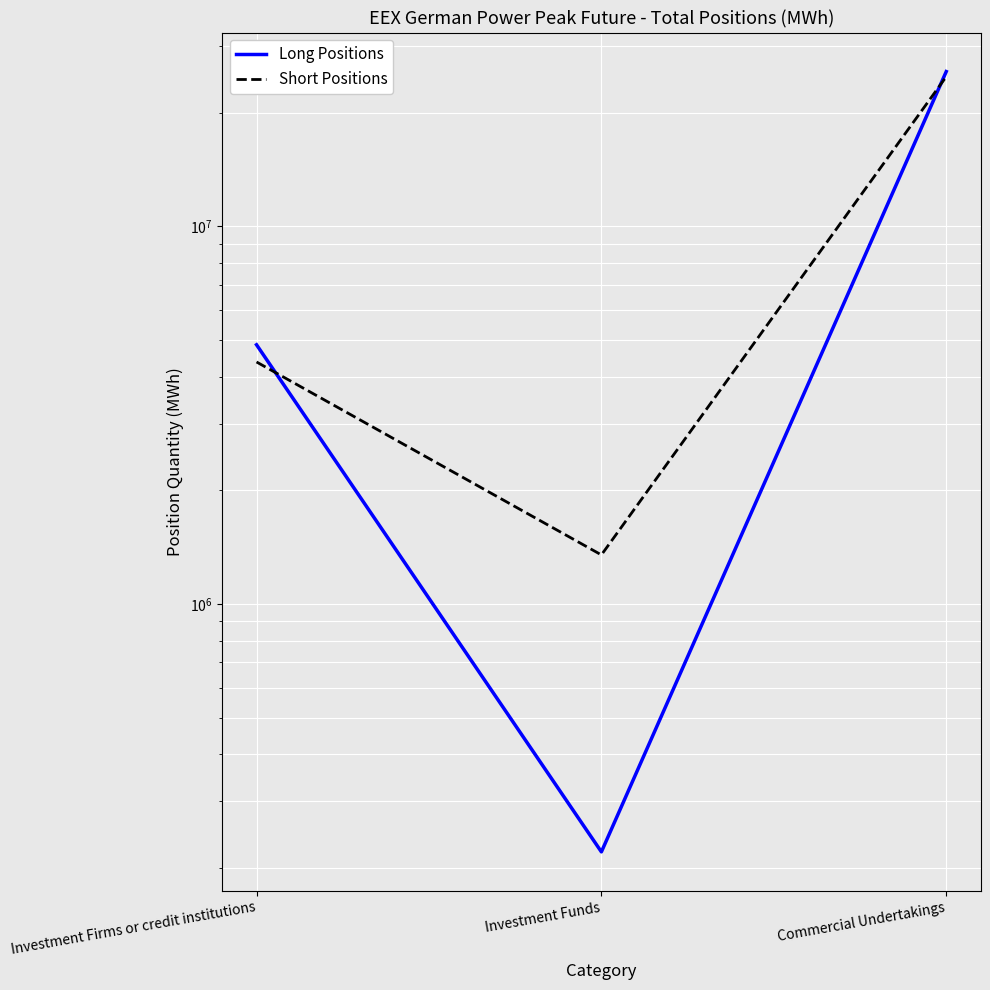

What is the difference between the maximum and second lowest values in the Long Positions series?

20839860